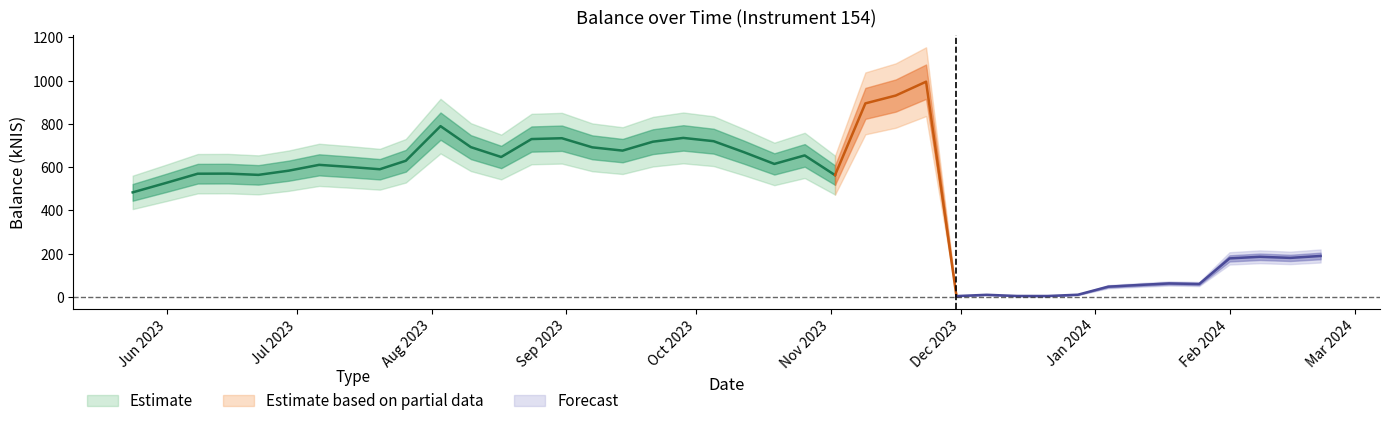

Where is the first local minimum?

2023-06-22